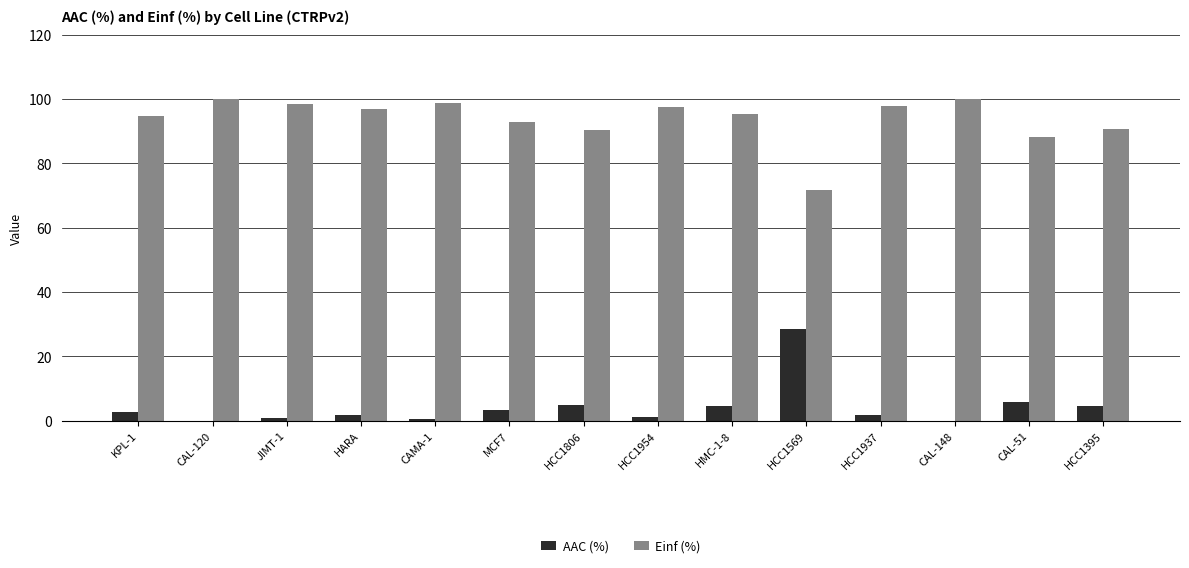

True or false: Einf (%) has a value of 90.6 at HCC1395.

True